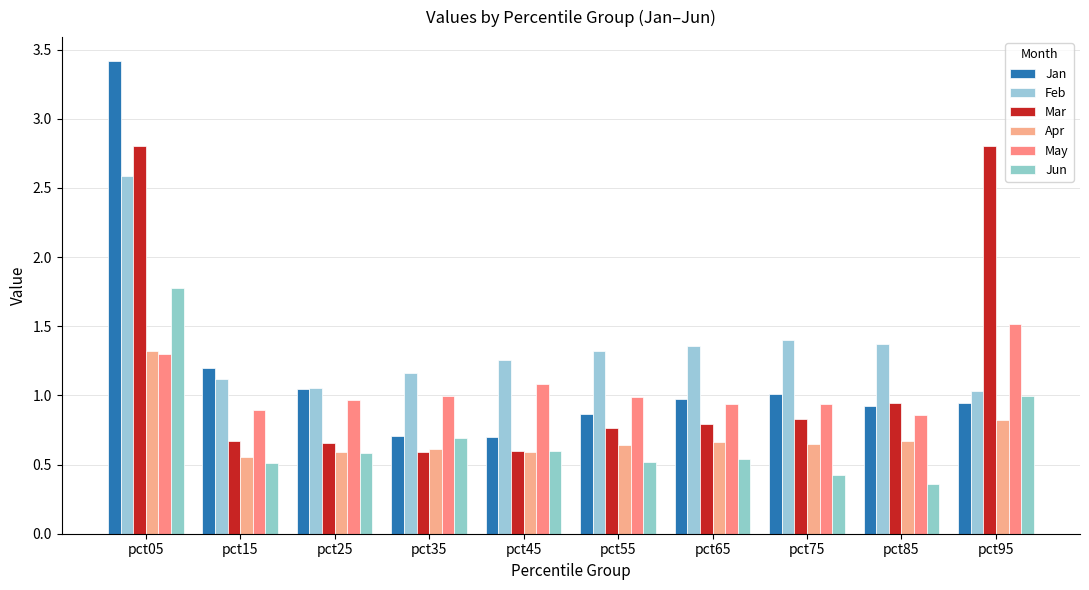

The value of Jan at pct15 is 0.3. True or false?

False